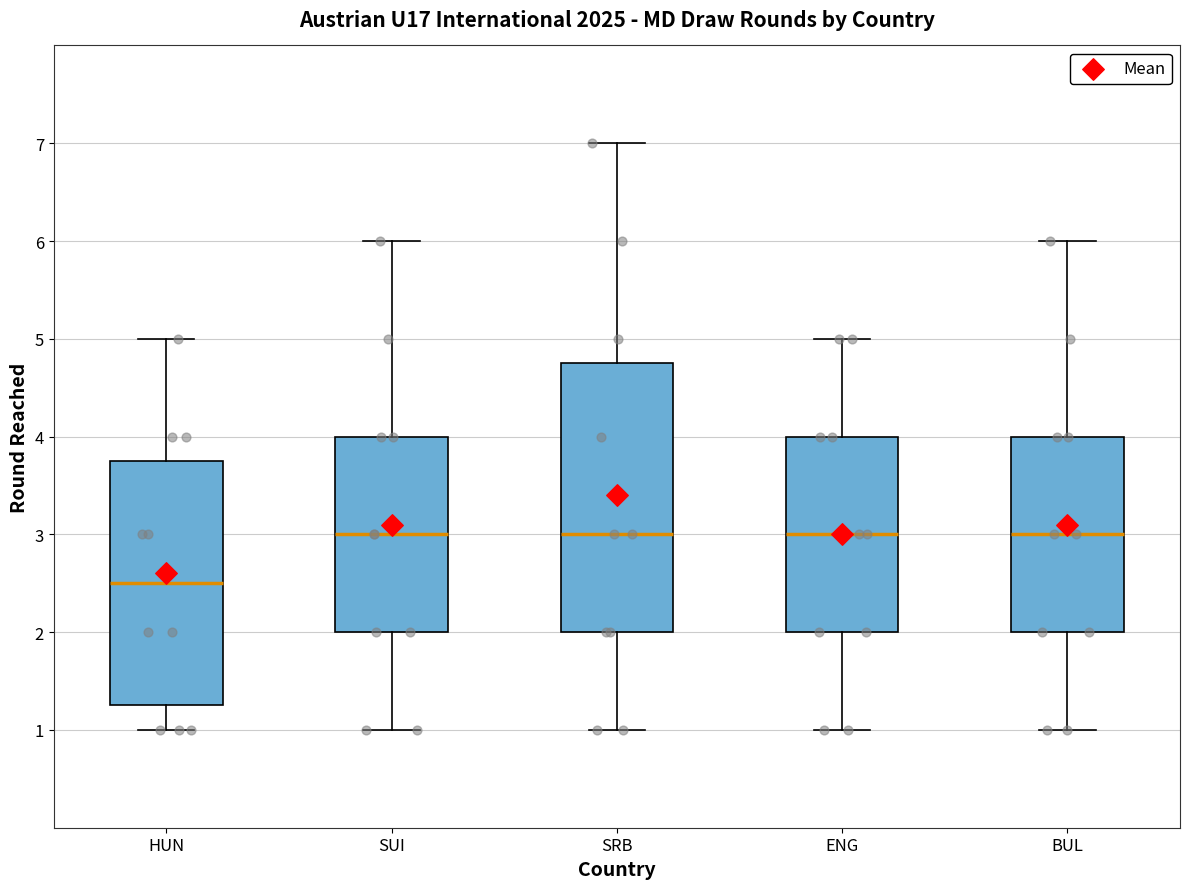

Reading left to right, read every box against the y-axis: the position of its median line, the range the box covers, and the ends of its whiskers. The values are not printed on the chart, so give them approximately, as read against the axis.

HUN: median 2.5, box 1.3 to 3.8, whiskers 1.0 to 5.0
SUI: median 3.0, box 2.0 to 4.0, whiskers 1.0 to 6.0
SRB: median 3.0, box 2.0 to 4.8, whiskers 1.0 to 7.0
ENG: median 3.0, box 2.0 to 4.0, whiskers 1.0 to 5.0
BUL: median 3.0, box 2.0 to 4.0, whiskers 1.0 to 6.0